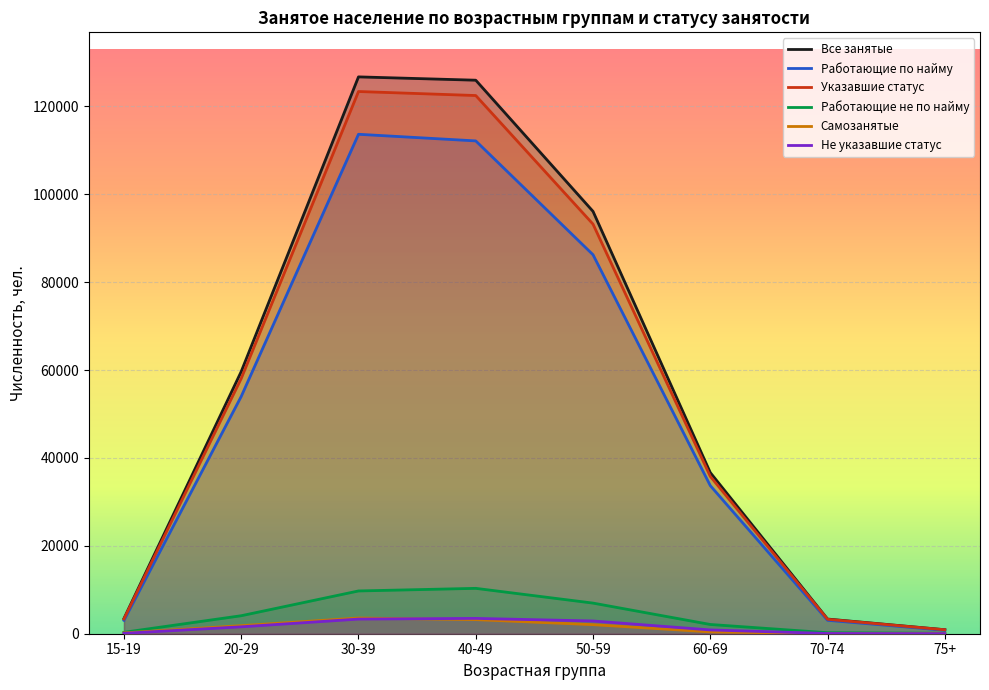

Which label corresponds to the smallest value in the chart?

75+